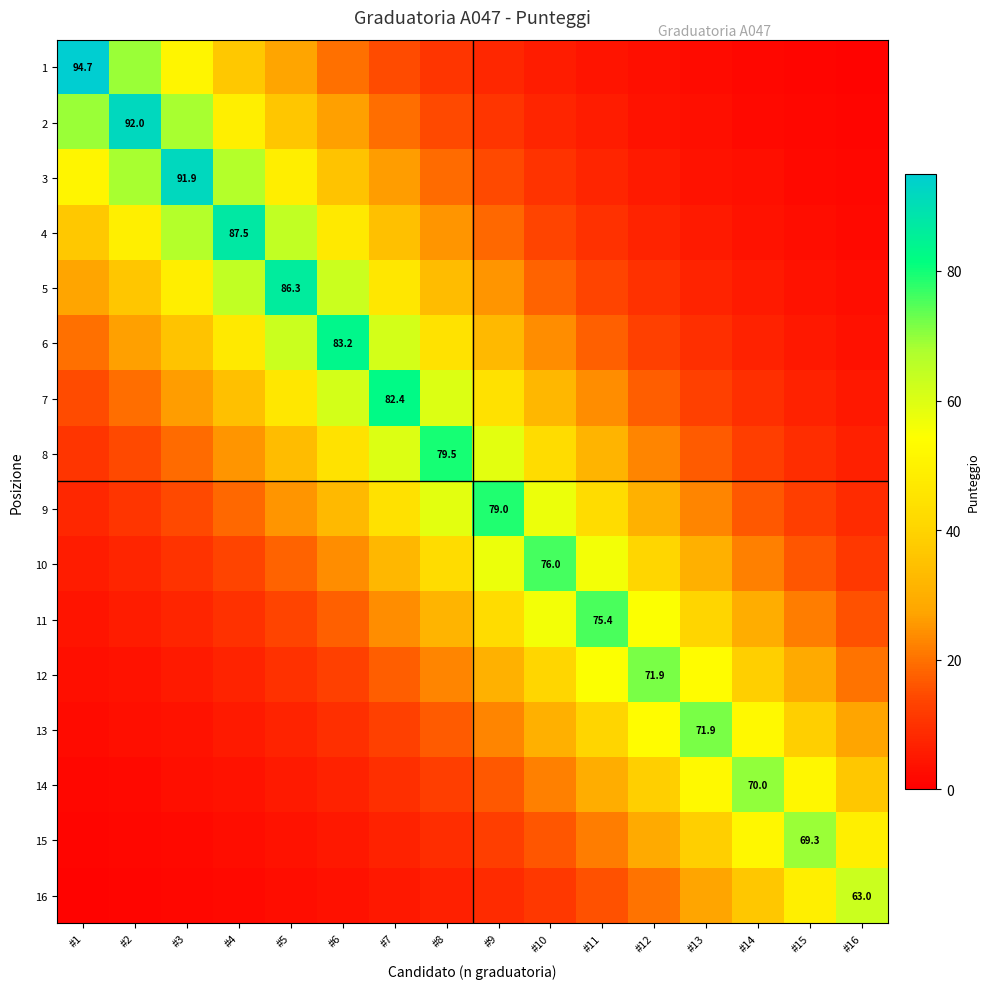

What is the spread (max minus min) of values at #16?

62.1